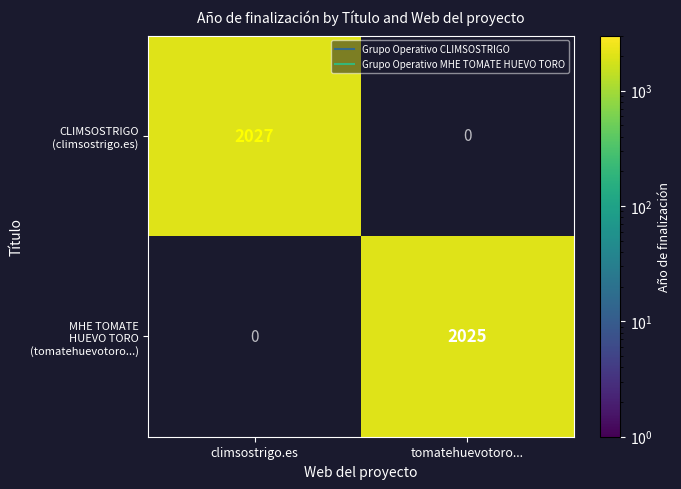

At how many categories does at least one series exceed 2026?

1